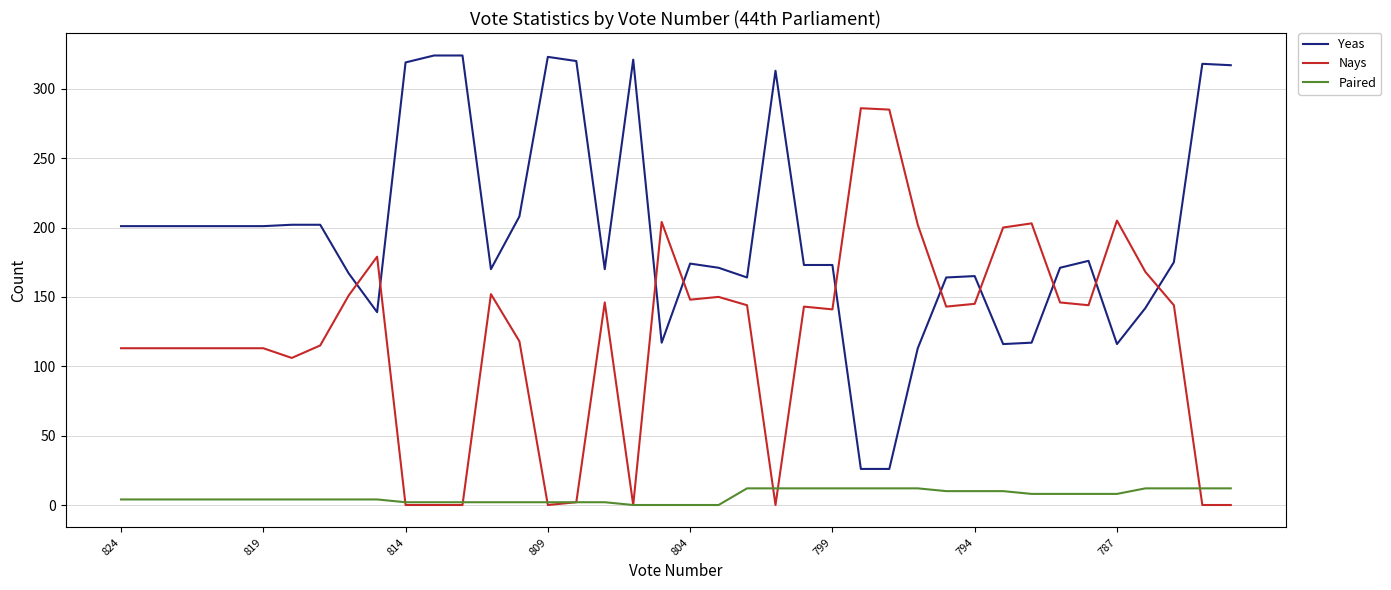

Does the chart have visible grid lines?

Yes